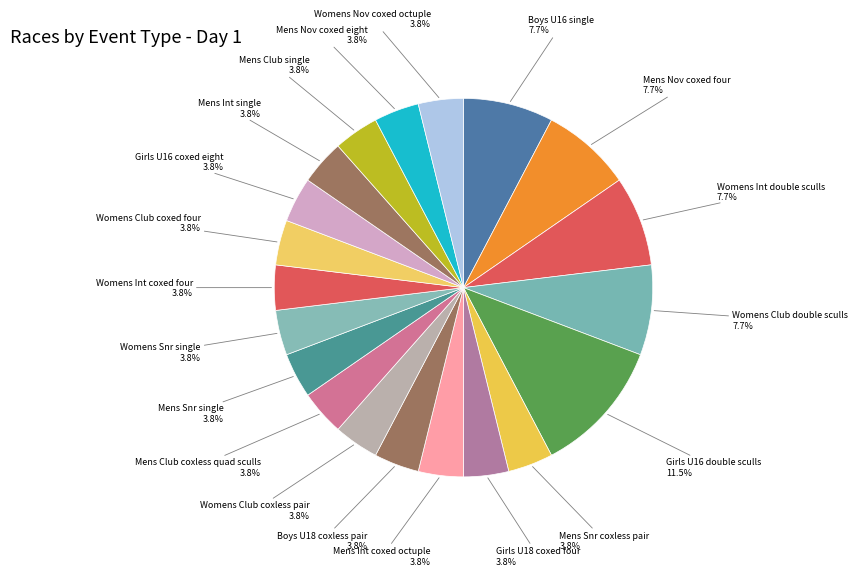

Is there a majority slice in this chart?

No